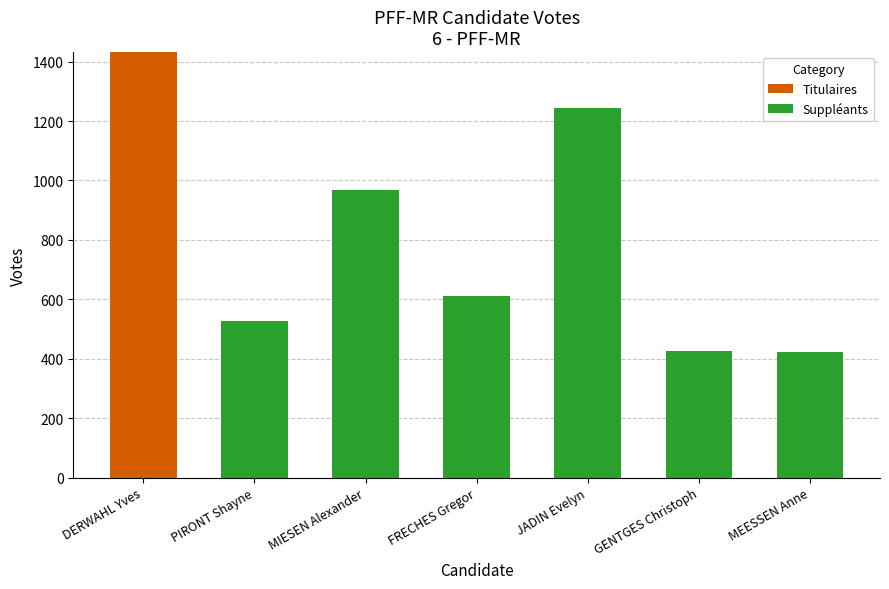

The Titulaires series shows 775 at DERWAHL Yves. True or false?

False